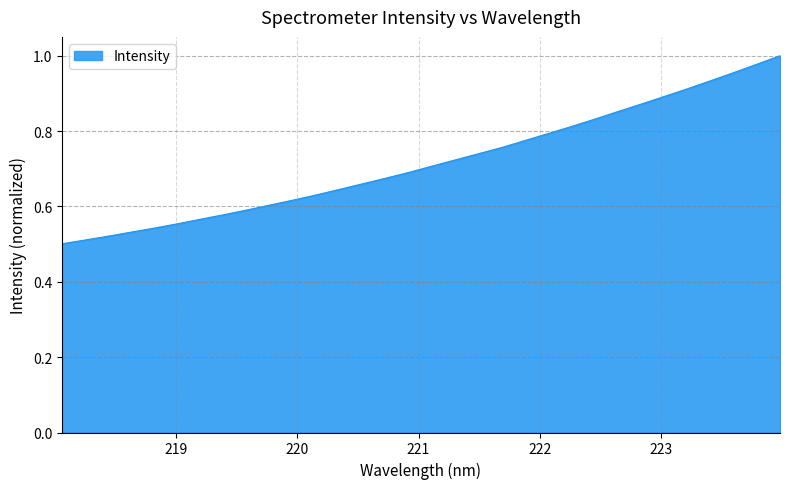

Does the chart display data point markers on the line(s)?

No